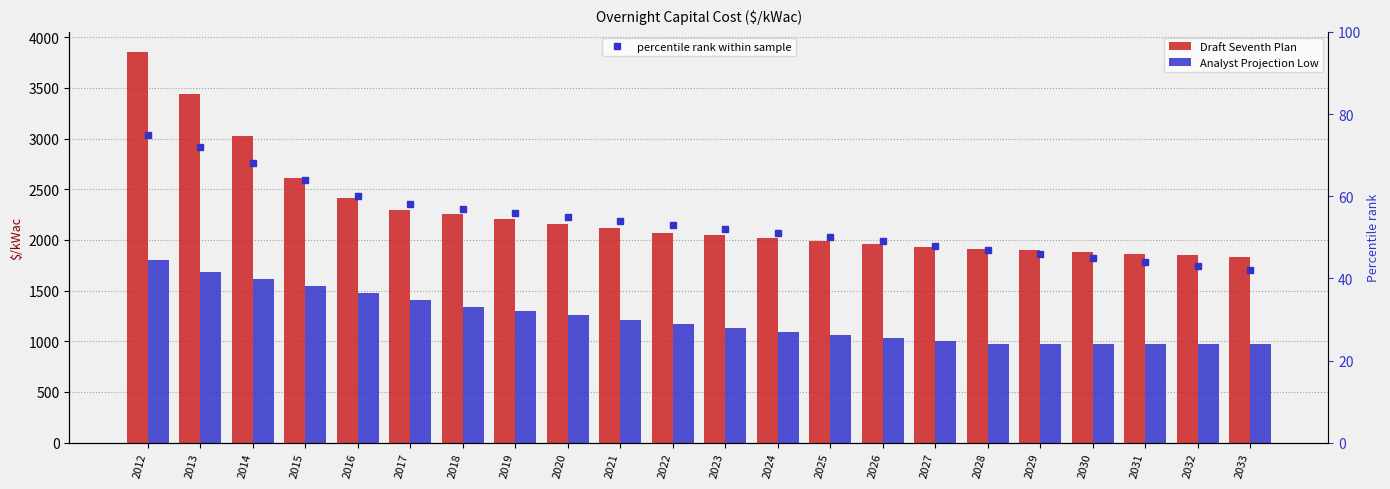

What are all the series names shown in the legend?

Draft Seventh Plan, Analyst Projection Low, percentile rank within sample